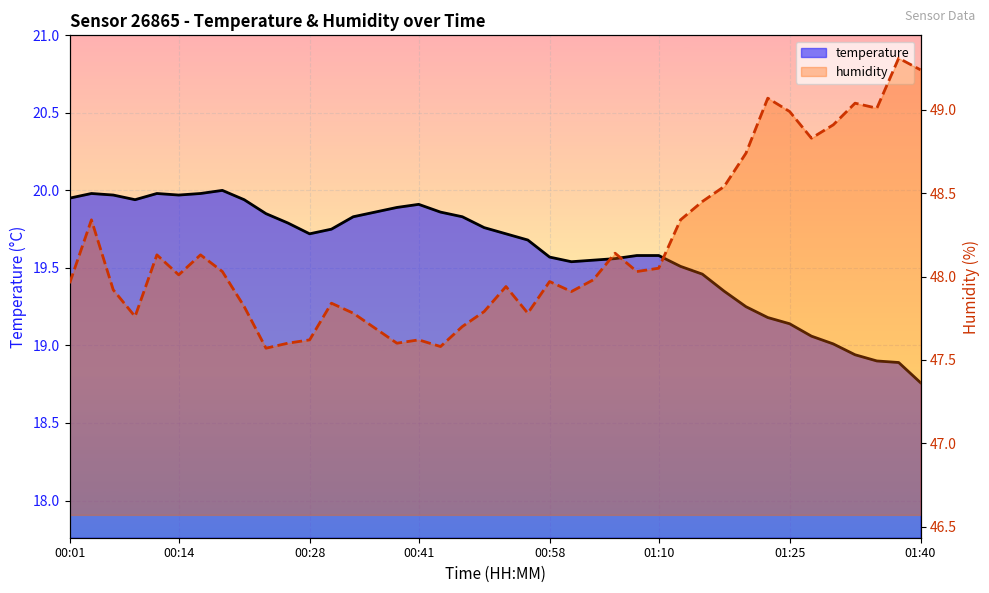

Which has a higher value, 17 or 35?

17